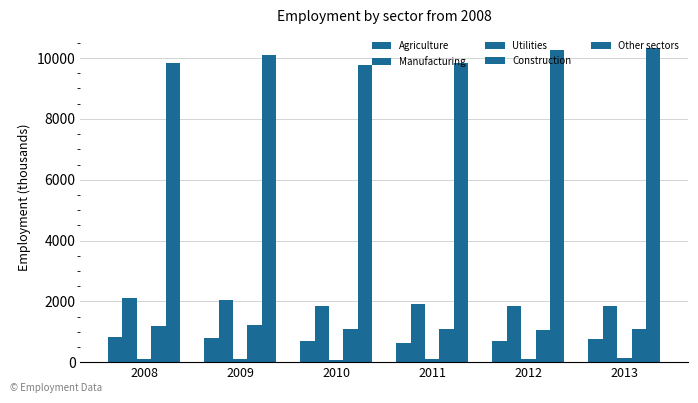

Reading left to right, transcribe all the data shown in this chart.

Agriculture: 2008=838.1	2009=778.0	2010=683.1	2011=627.3	2012=693.8	2013=763.9
Manufacturing: 2008=2111.3	2009=2031.5	2010=1846.3	2011=1905.8	2012=1837.6	2013=1856.2
Utilities: 2008=102.4	2009=112.4	2010=78.2	2011=99.7	2012=94.5	2013=124.2
Construction: 2008=1180.5	2009=1221.0	2010=1104.8	2011=1093.5	2012=1042.1	2013=1083.5
Other sectors: 2008=9852.6	2009=10111.2	2010=9760.4	2011=9842.0	2012=10253.4	2013=10337.4